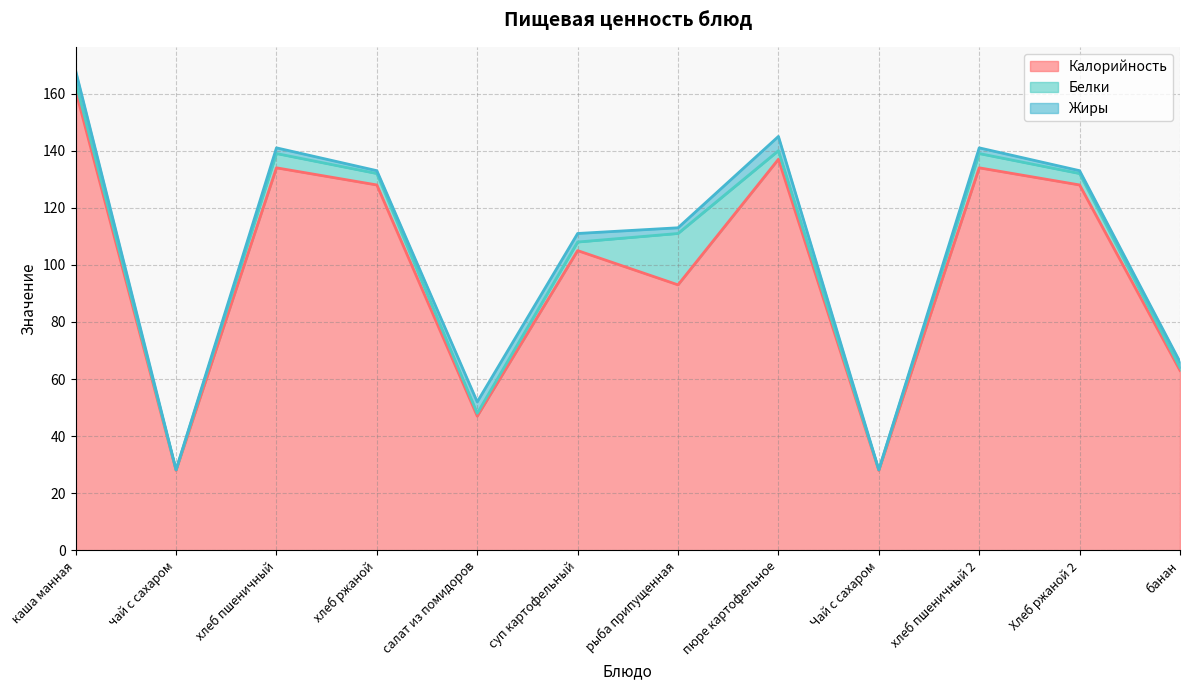

Rank the categories by Калорийность value from highest to lowest.

каша манная, пюре картофельное, хлеб пшеничный, хлеб пшеничный 2, хлеб ржаной, Хлеб ржаной 2, суп картофельный, рыба припущенная, банан, салат из помидоров, чай с сахаром, Чай с сахаром